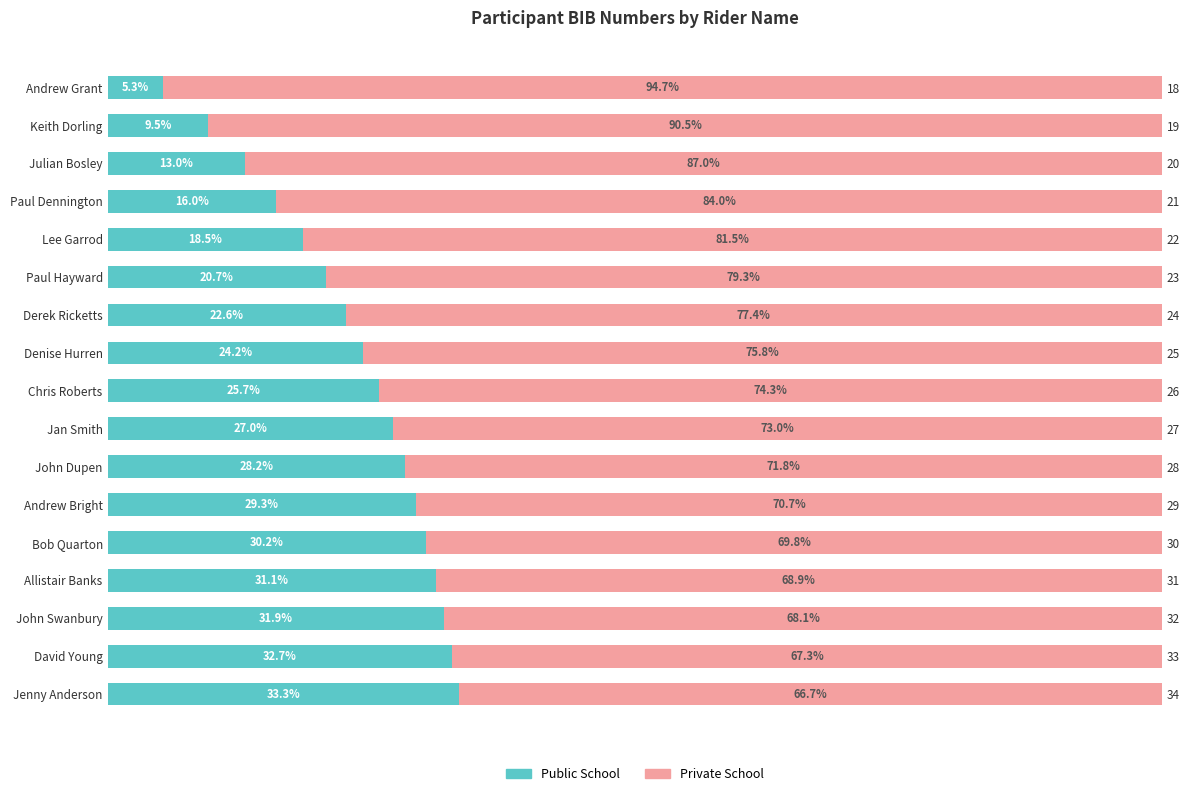

What is the lowest value of the Public School series?

5.3